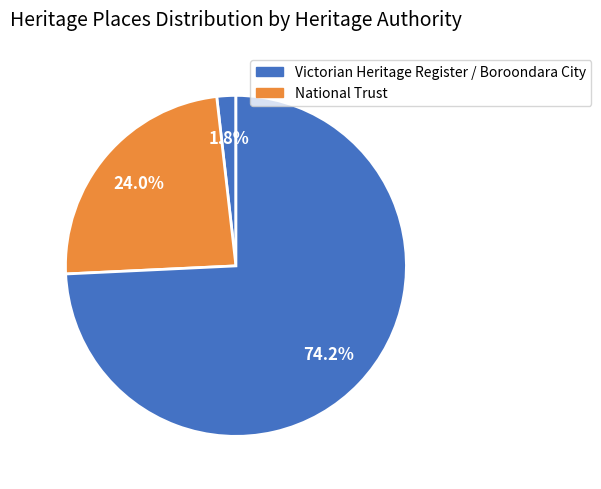

How many slices are in this pie chart?

3